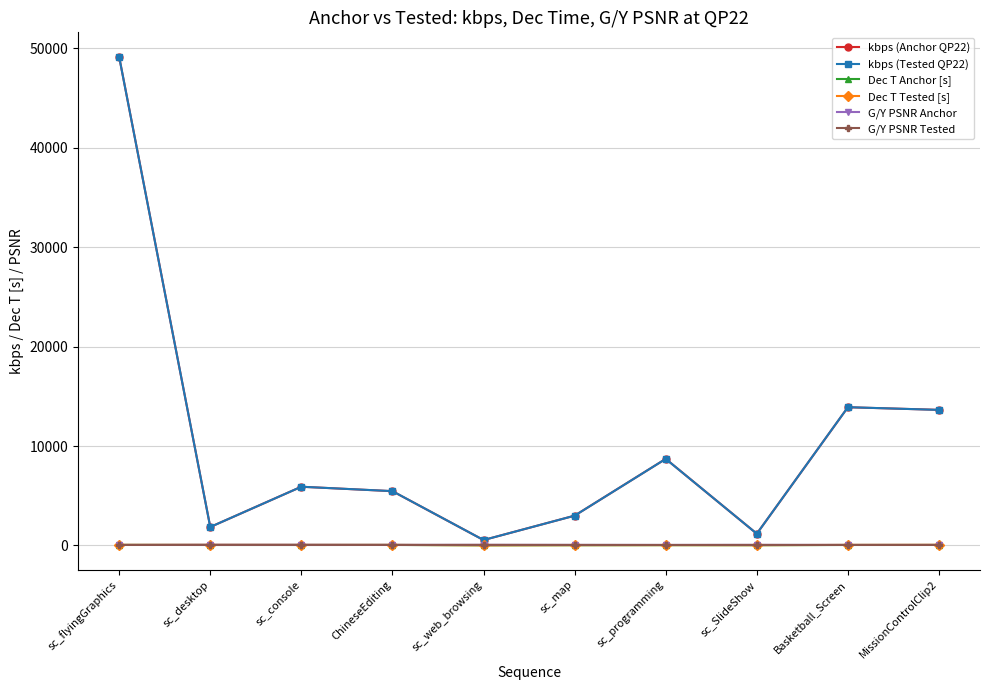

Read the kbps (Anchor QP22) value at sc_map.

2994.5